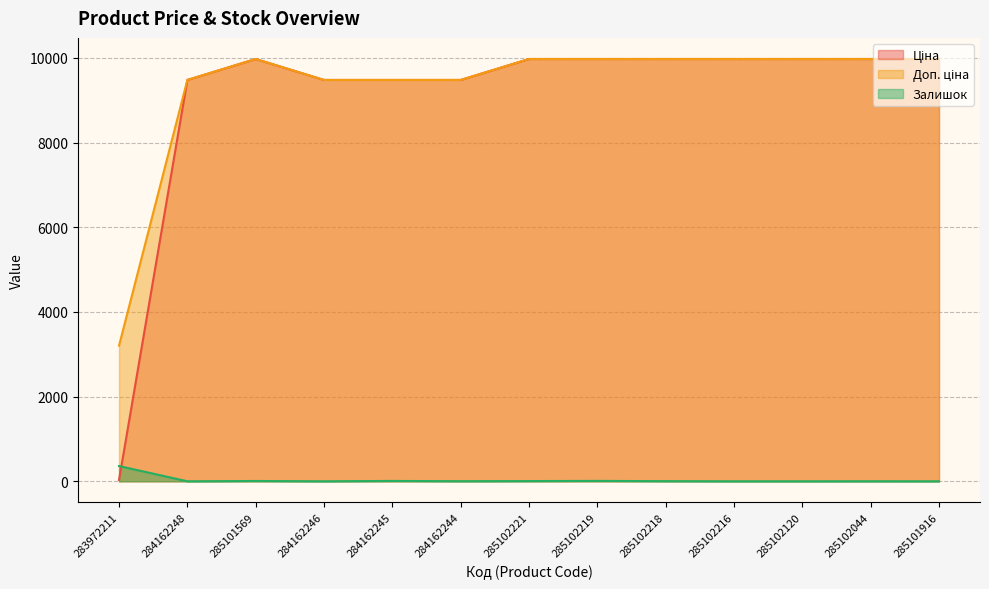

What is the greatest value displayed?

9975.0